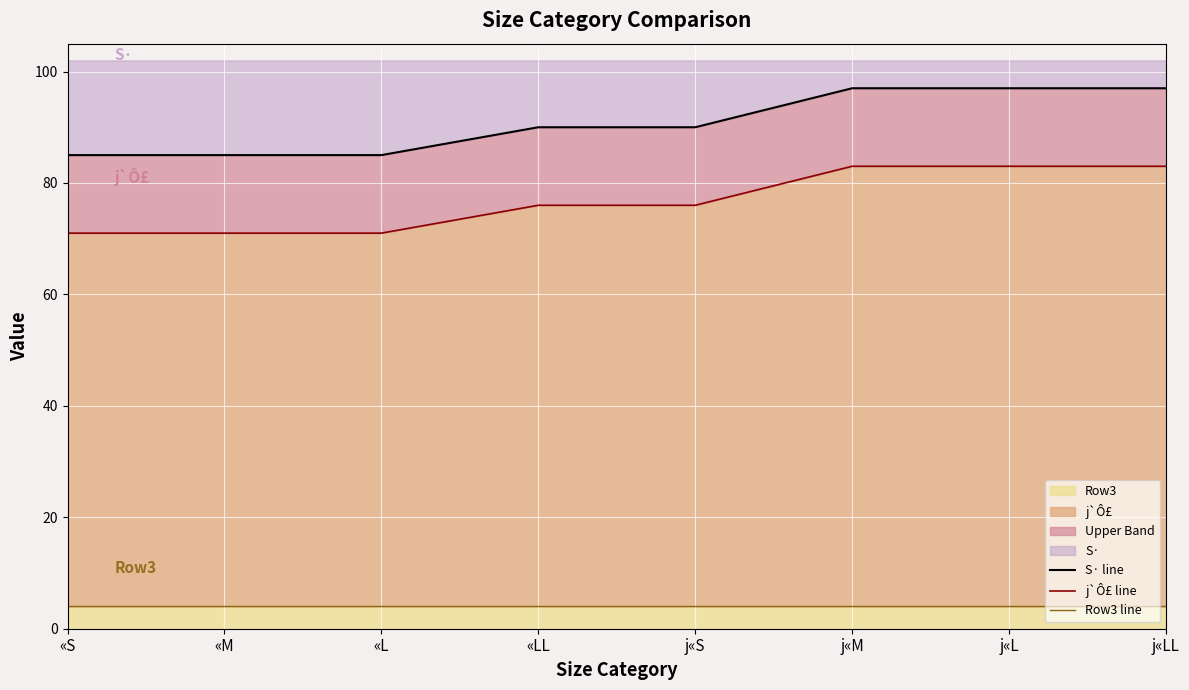

Which category has the highest value in the S· line series?

j«M